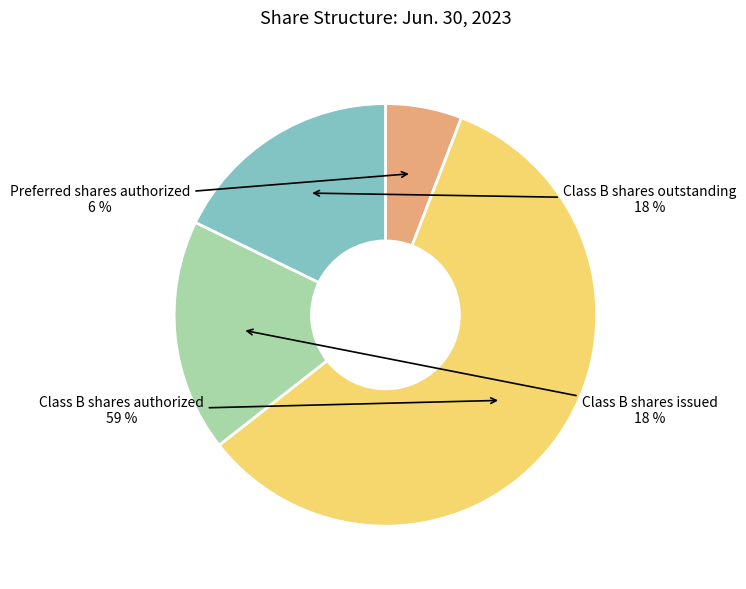

To the nearest percent, what percentage of the pie is Preferred shares authorized?

6%